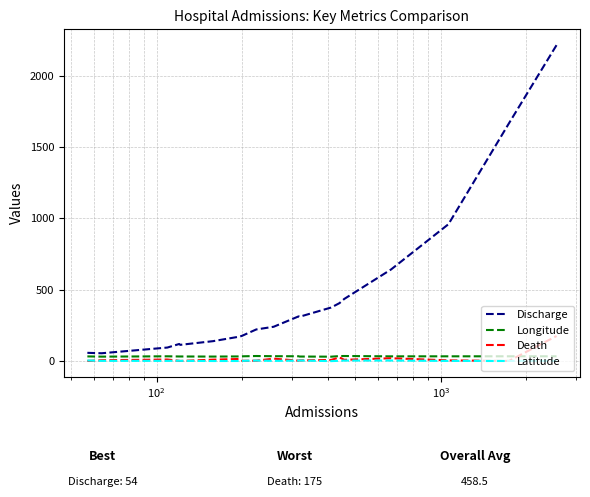

What is the lowest value of the Discharge series?

54.0